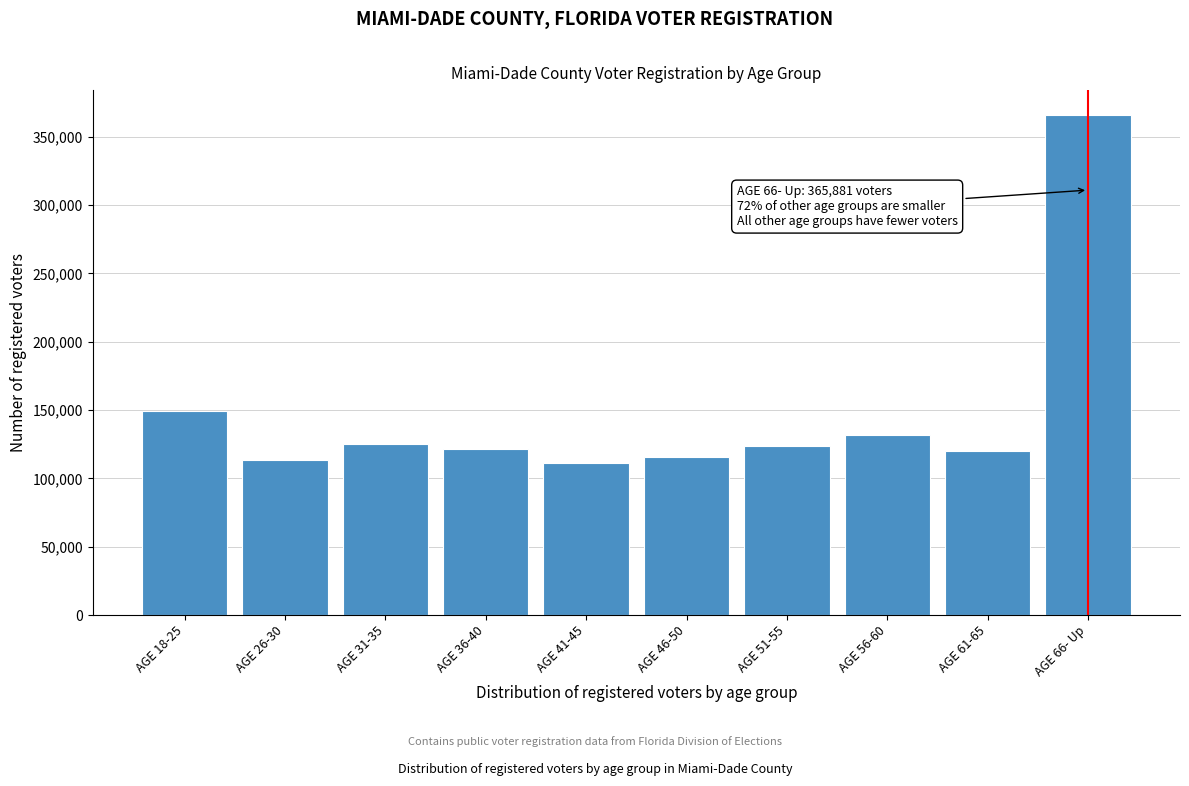

At which label is the value closest to 238456?

AGE 18-25